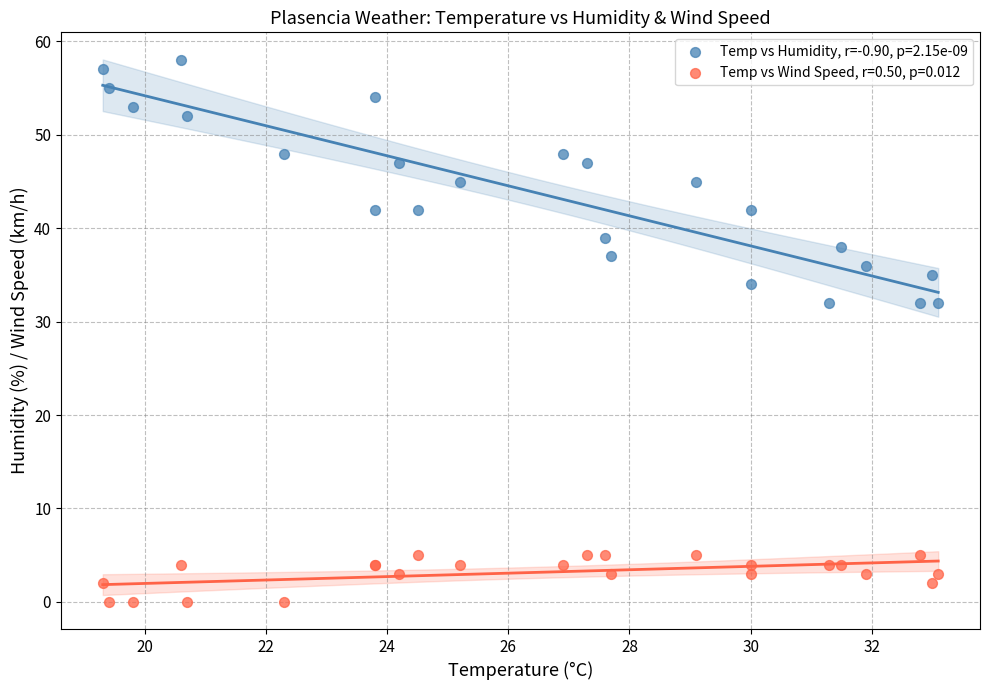

Which series has the widest spread of Y values?

Temp vs Humidity, r=-0.90, p=2.15e-09